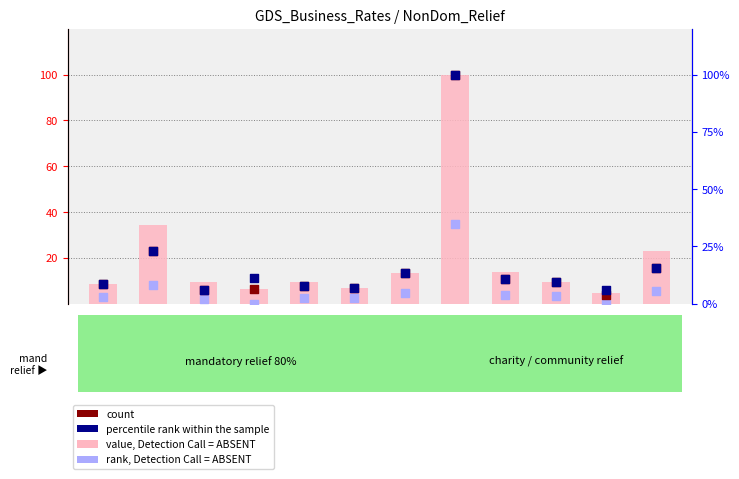

At which category is the sum across all series the highest?

GSM008